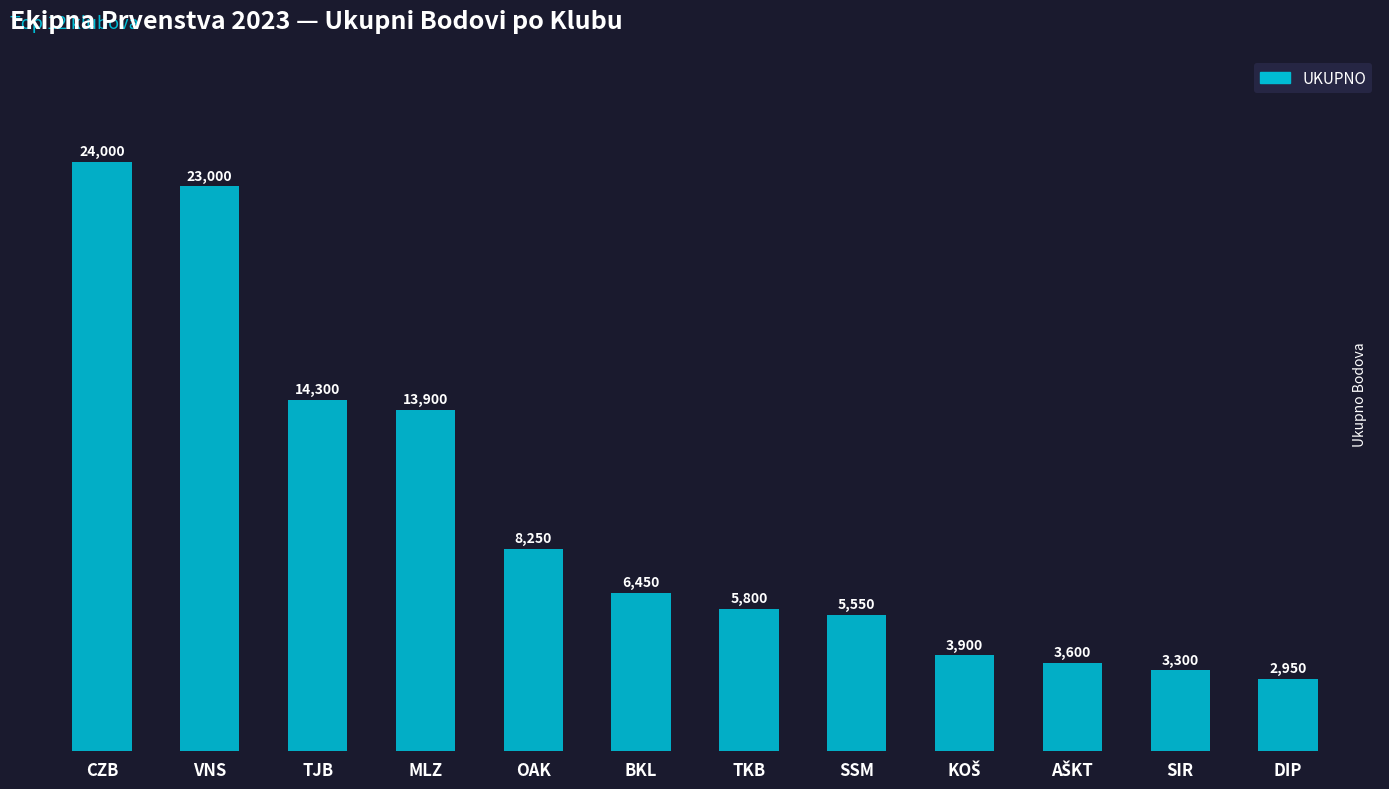

What is the sum of all values?

115000